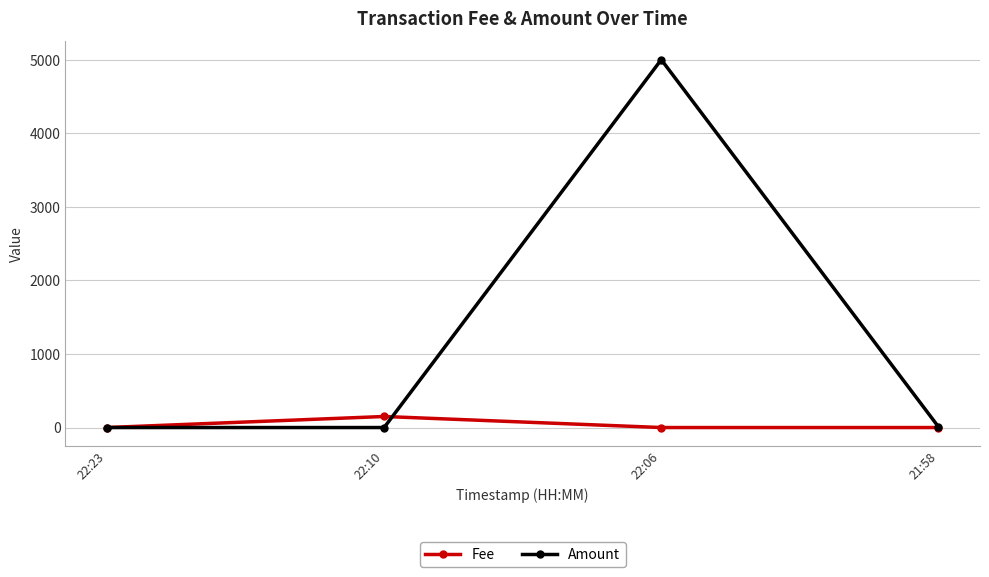

The value of Amount at 22:23 is 0.0. True or false?

True